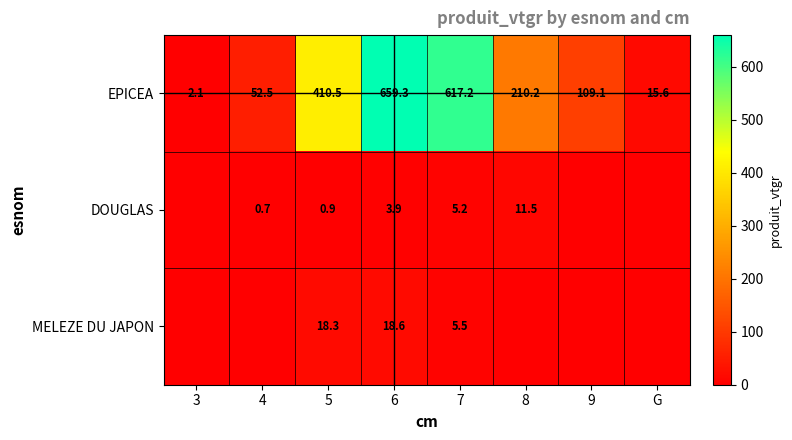

What is the difference between the maximum and second lowest values in the EPICEA series?

643.7